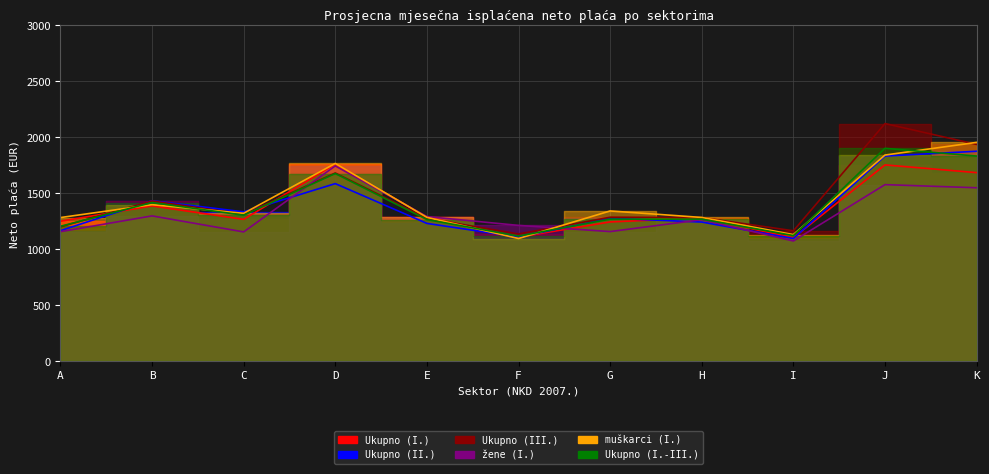

What is the total value across all series at E?

7636